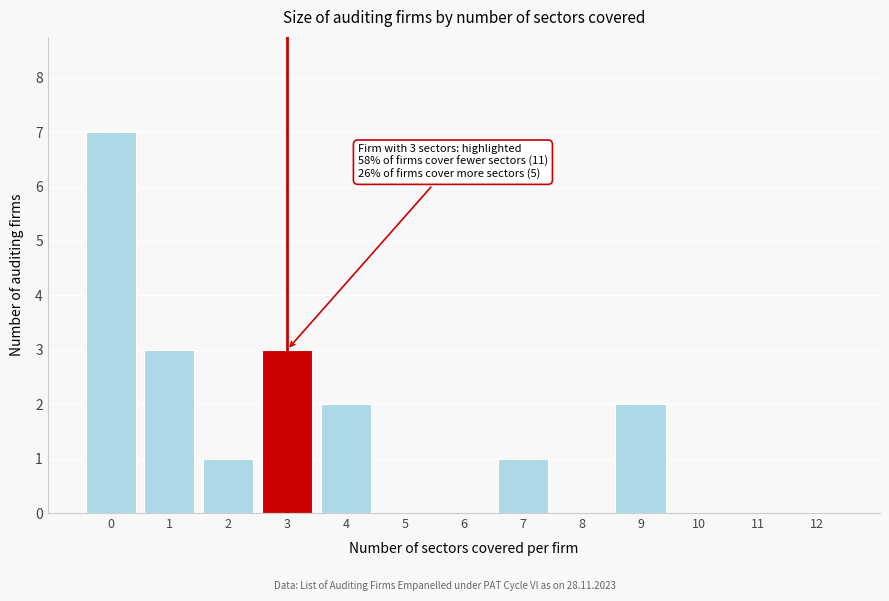

Reading left to right, transcribe all the data shown in this chart.

0=7	1=3	2=1	3=3	4=2	5=0	6=0	7=1	8=0	9=2	10=0	11=0	12=0